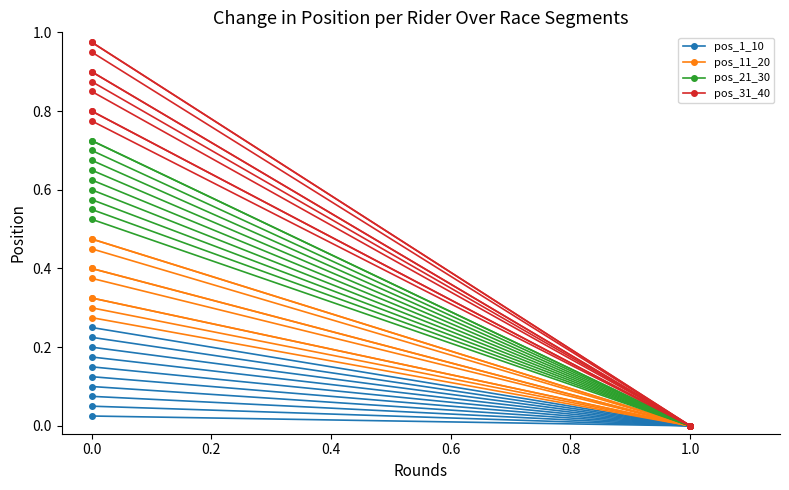

Between 0.0 and 1.0, which series saw the biggest shift?

pos_31_40